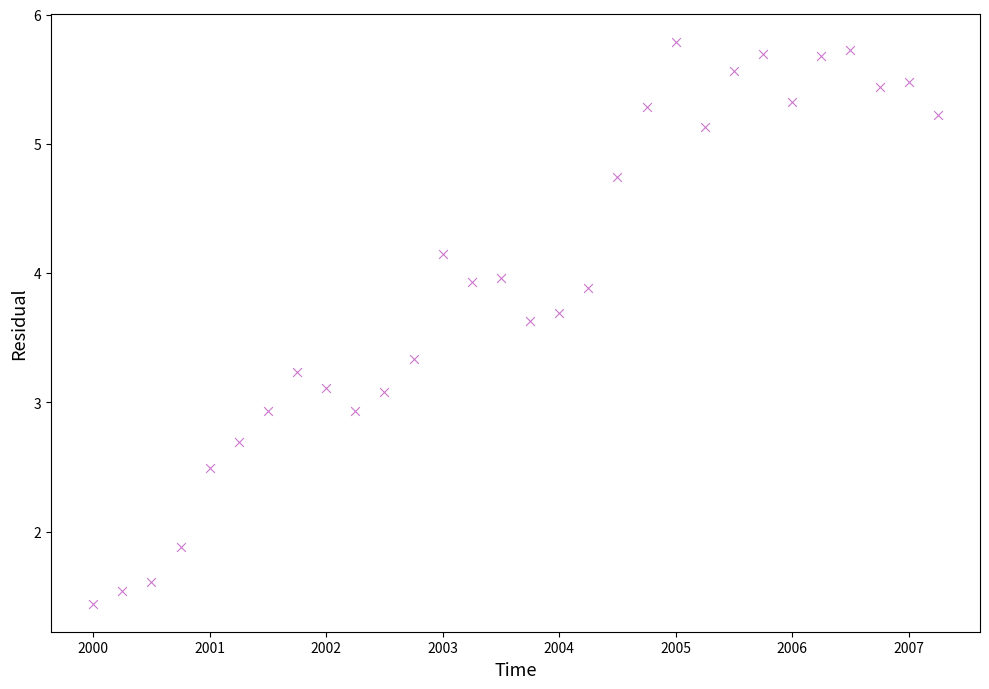

What is the range of Y values (max minus min)?

4.3